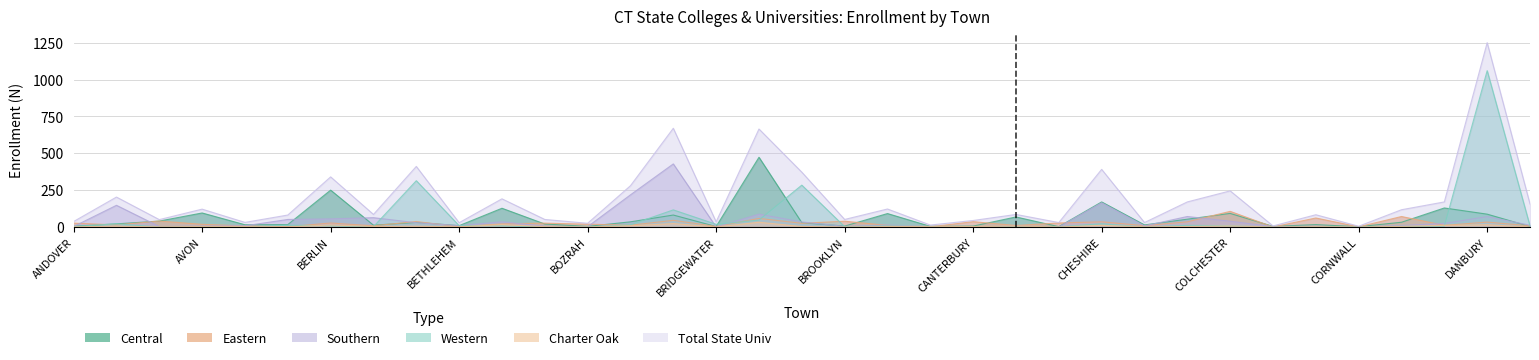

How many data points does each series have?

35